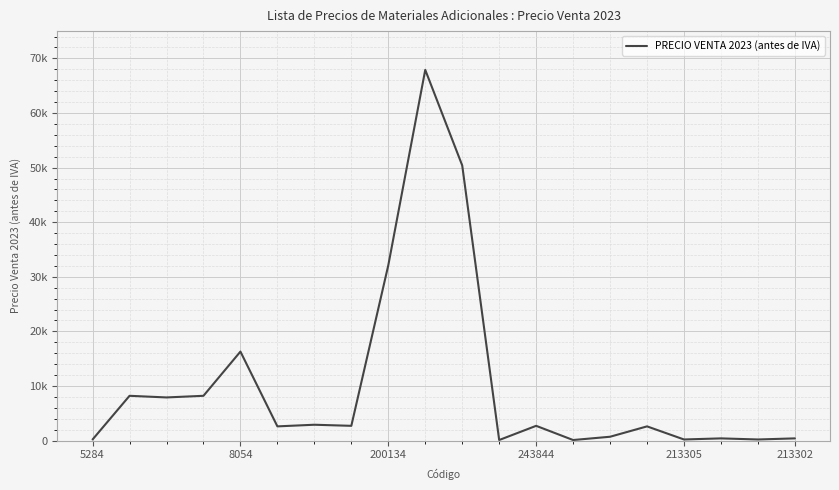

What is the maximum value shown in the chart?

67900